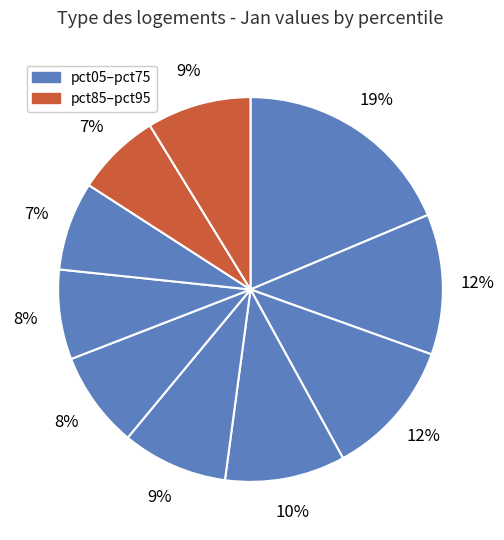

Which category has the biggest portion of the pie?

pct05